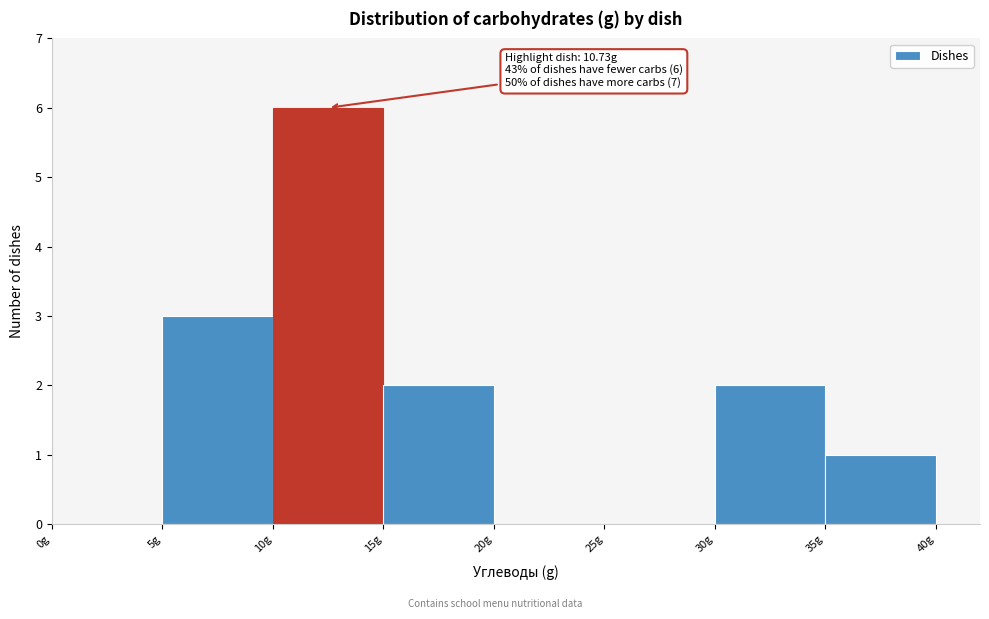

Over which range of the x-axis is the bar tallest?

10 to 15